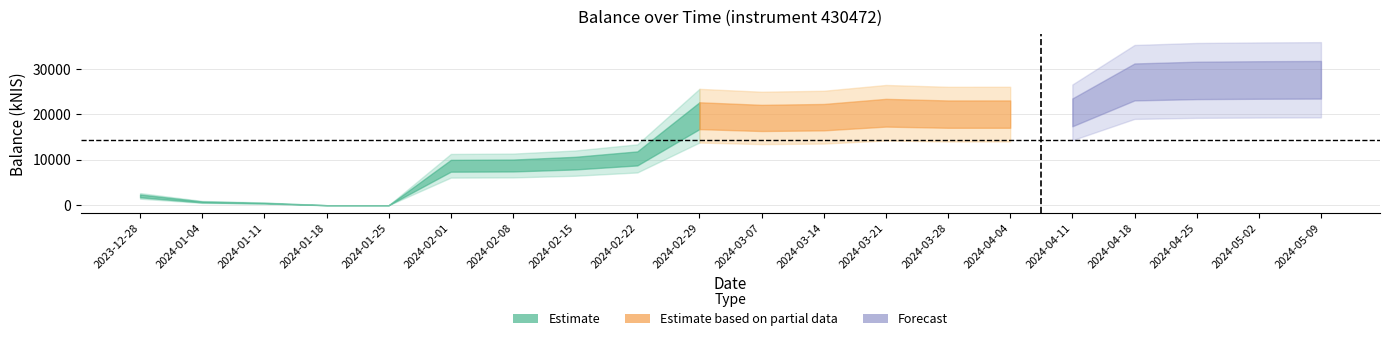

How many categories are shown in the chart?

20